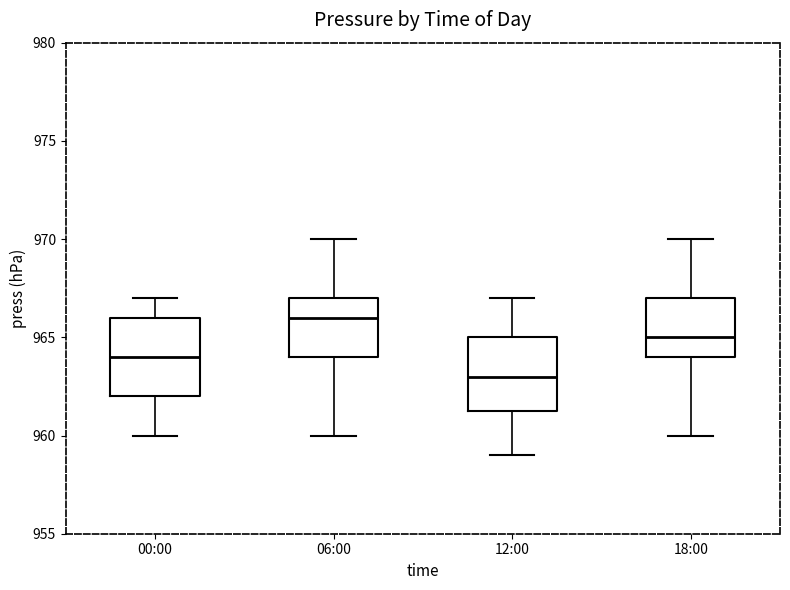

Reading left to right, read every box against the y-axis: the position of its median line, the range the box covers, and the ends of its whiskers. The values are not printed on the chart, so give them approximately, as read against the axis.

00:00: median 964.0, box 962.0 to 966.0, whiskers 960.0 to 967.0
06:00: median 966.0, box 964.0 to 967.0, whiskers 960.0 to 970.0
12:00: median 963.0, box 961.5 to 965.0, whiskers 959.0 to 967.0
18:00: median 965.0, box 964.0 to 967.0, whiskers 960.0 to 970.0